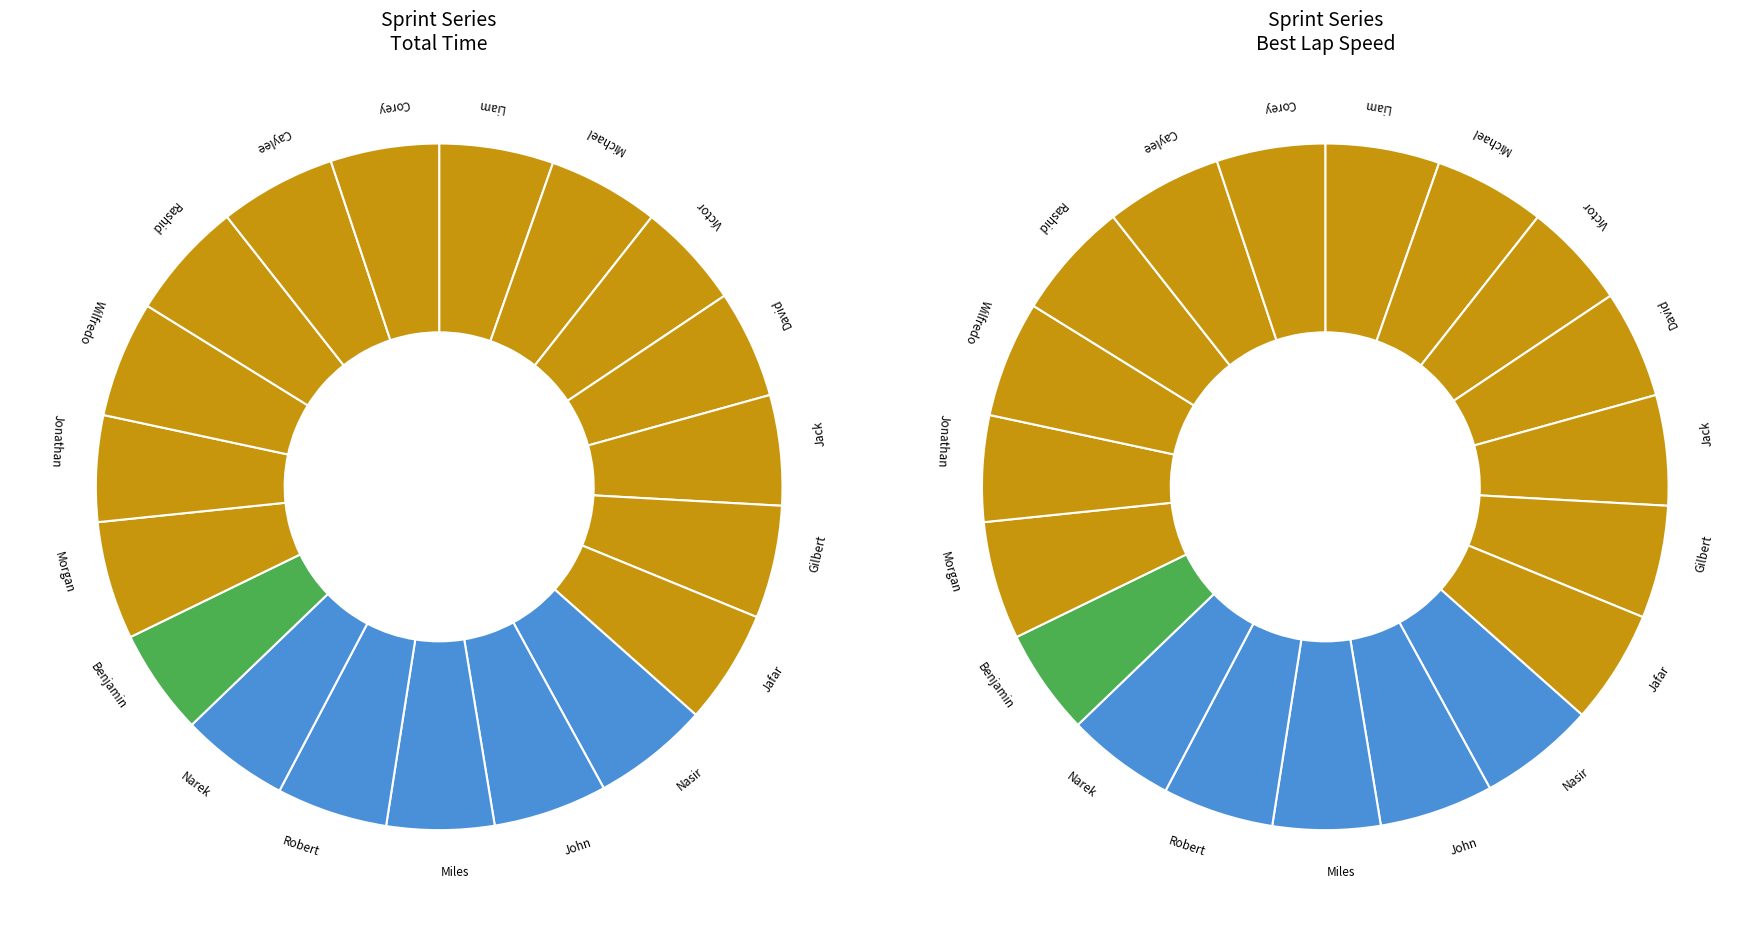

Count the number of slices in the pie.

19